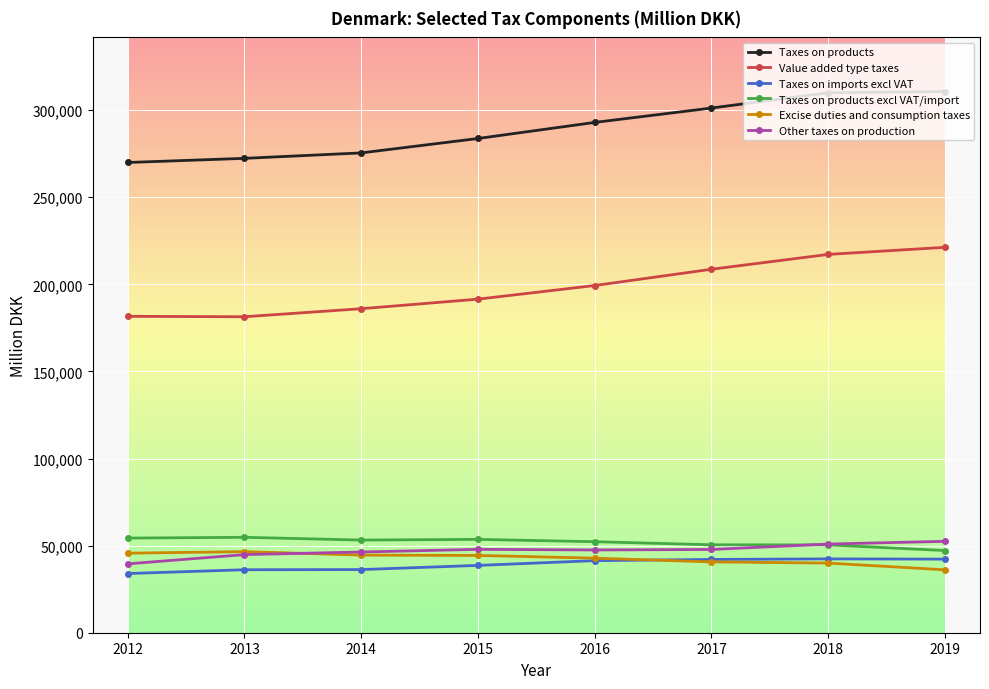

True or false: Value added type taxes and Taxes on imports excl VAT cross at least once.

False